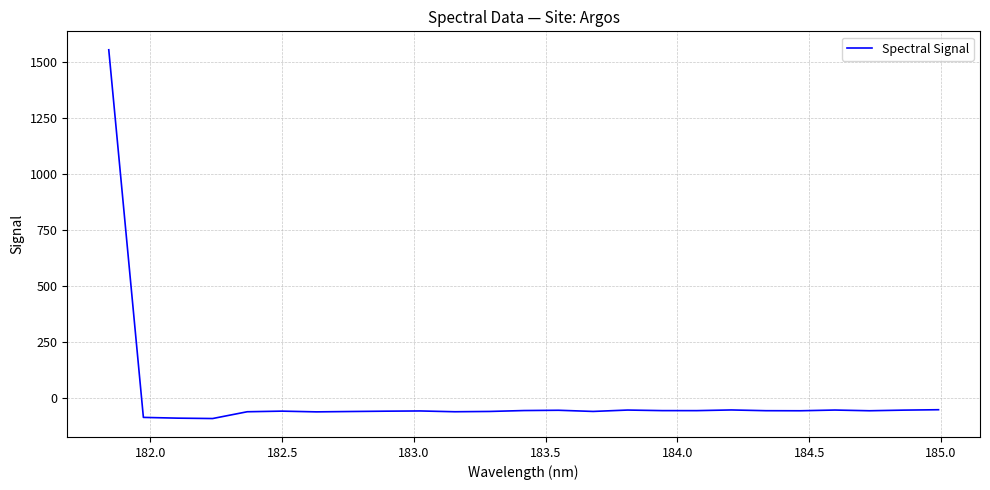

Does the chart have visible grid lines?

Yes